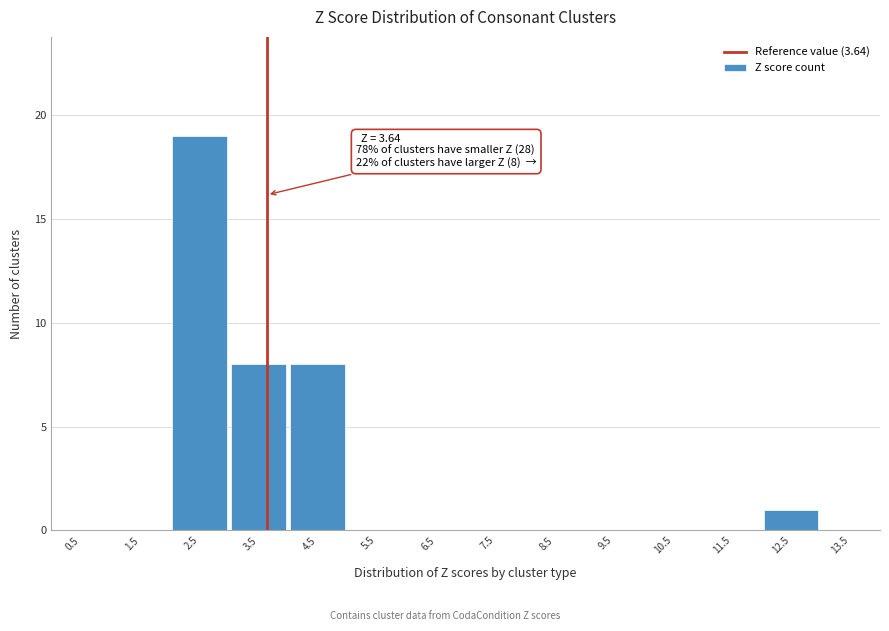

Which range on the x-axis has the tallest bar?

2 to 3